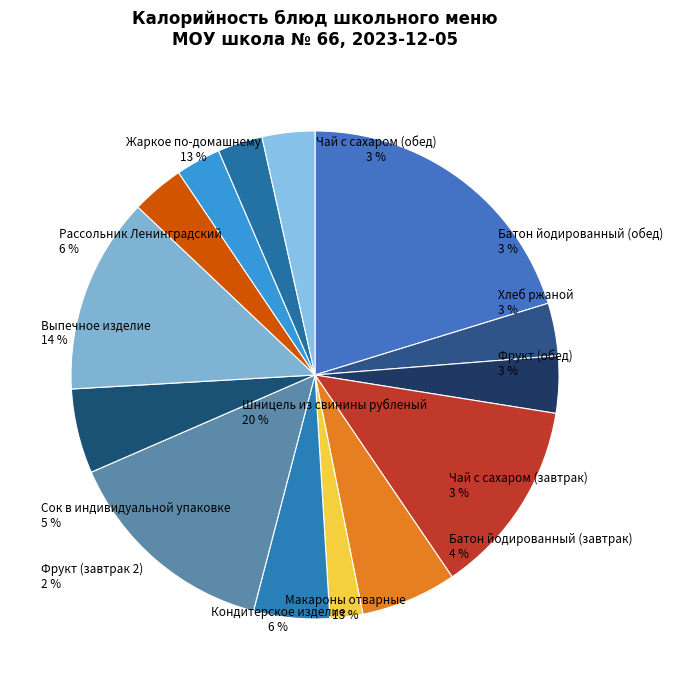

Count the number of slices in the pie.

14